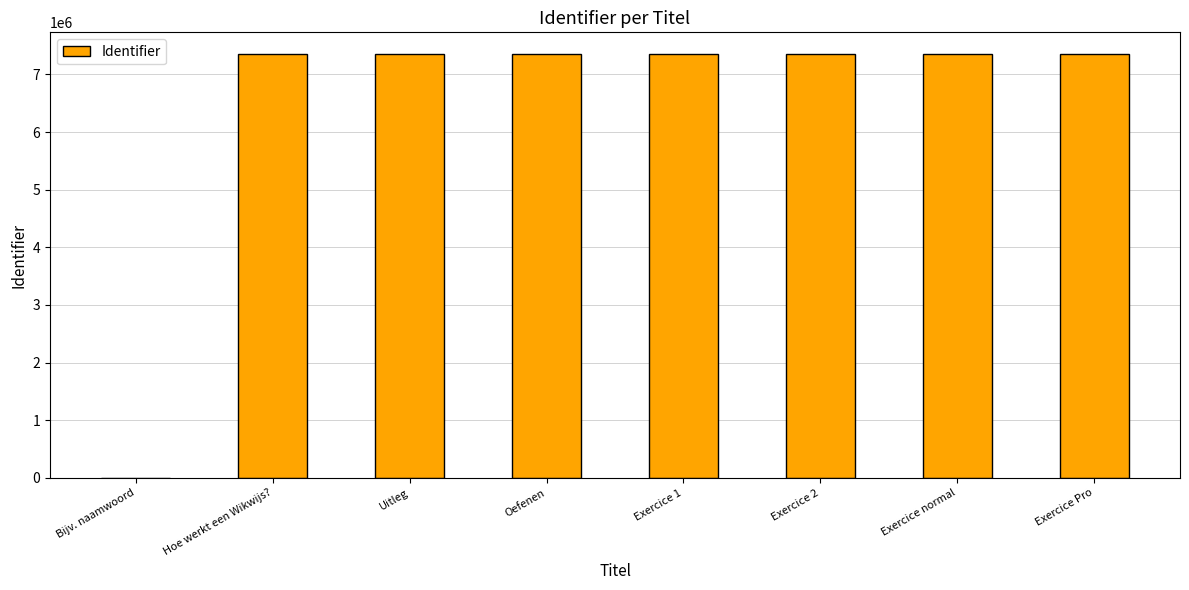

What is the difference between the values at Exercice 2 and Bijv. naamwoord?

7362749